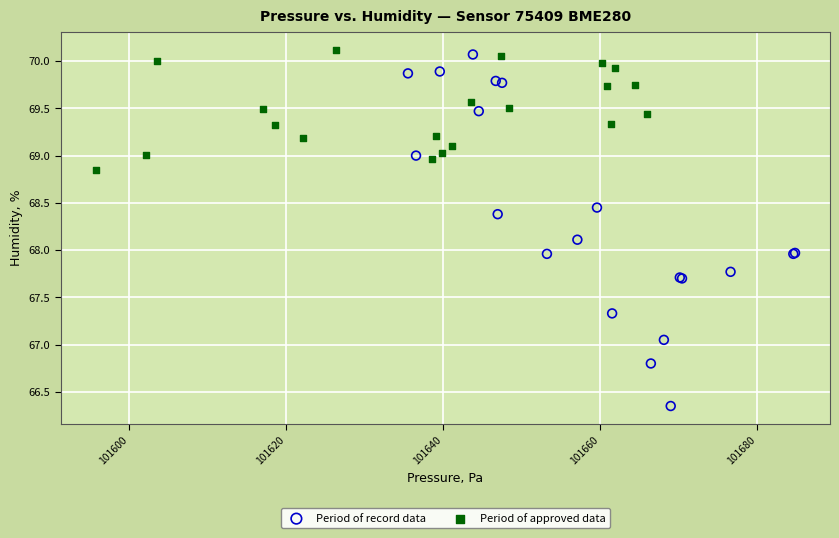

Which series has the widest spread of Y values?

Period of record data